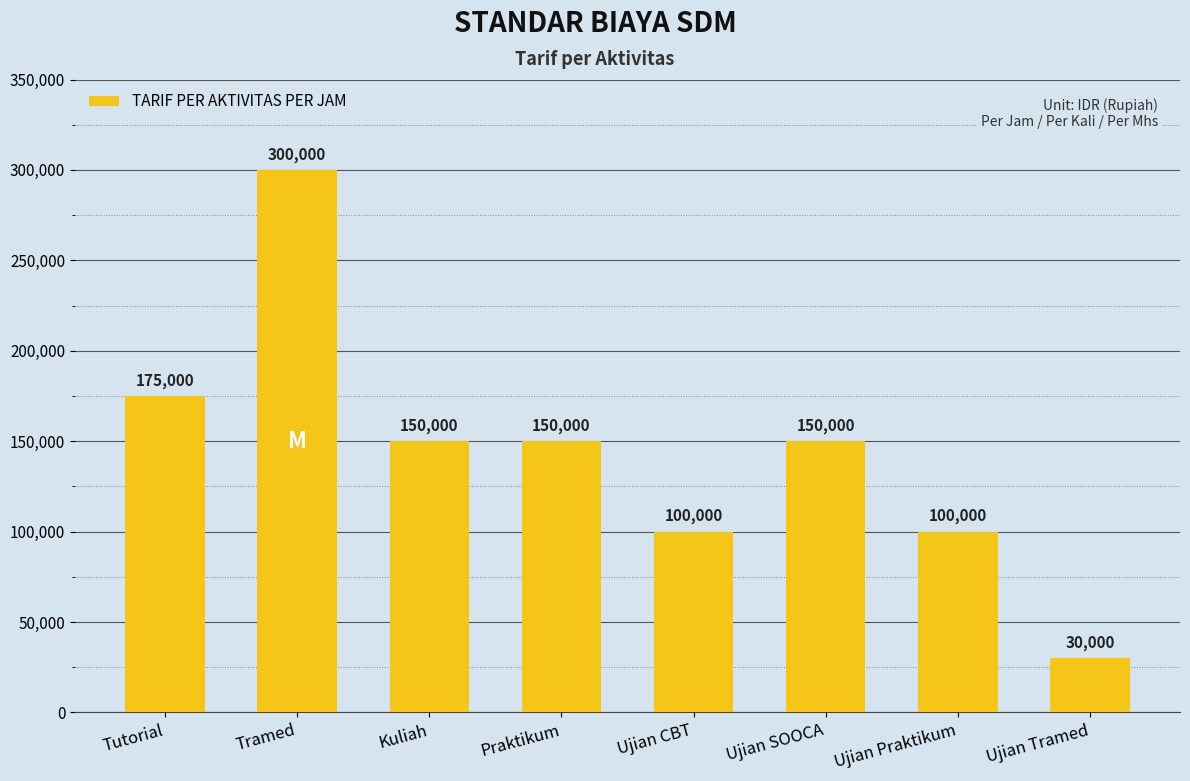

The value at Tutorial is 258432. True or false?

False